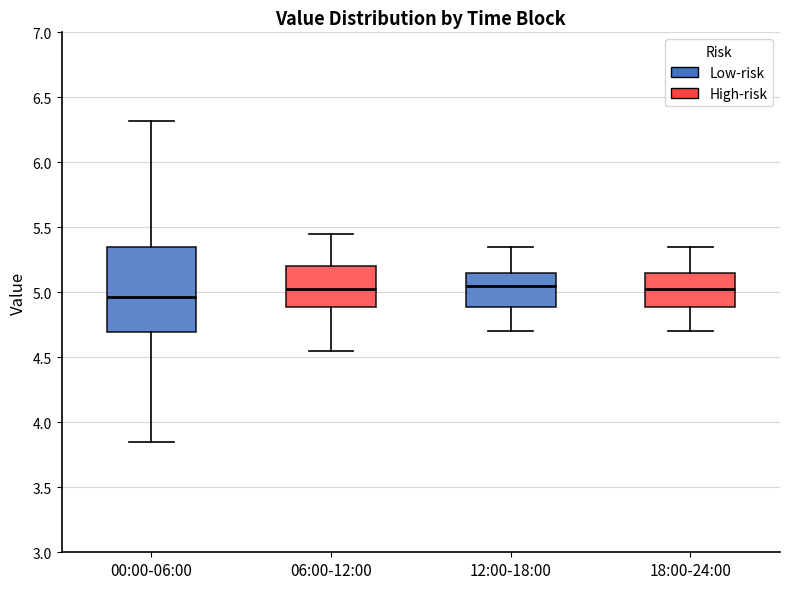

Which box's median line is the lowest?

00:00-06:00